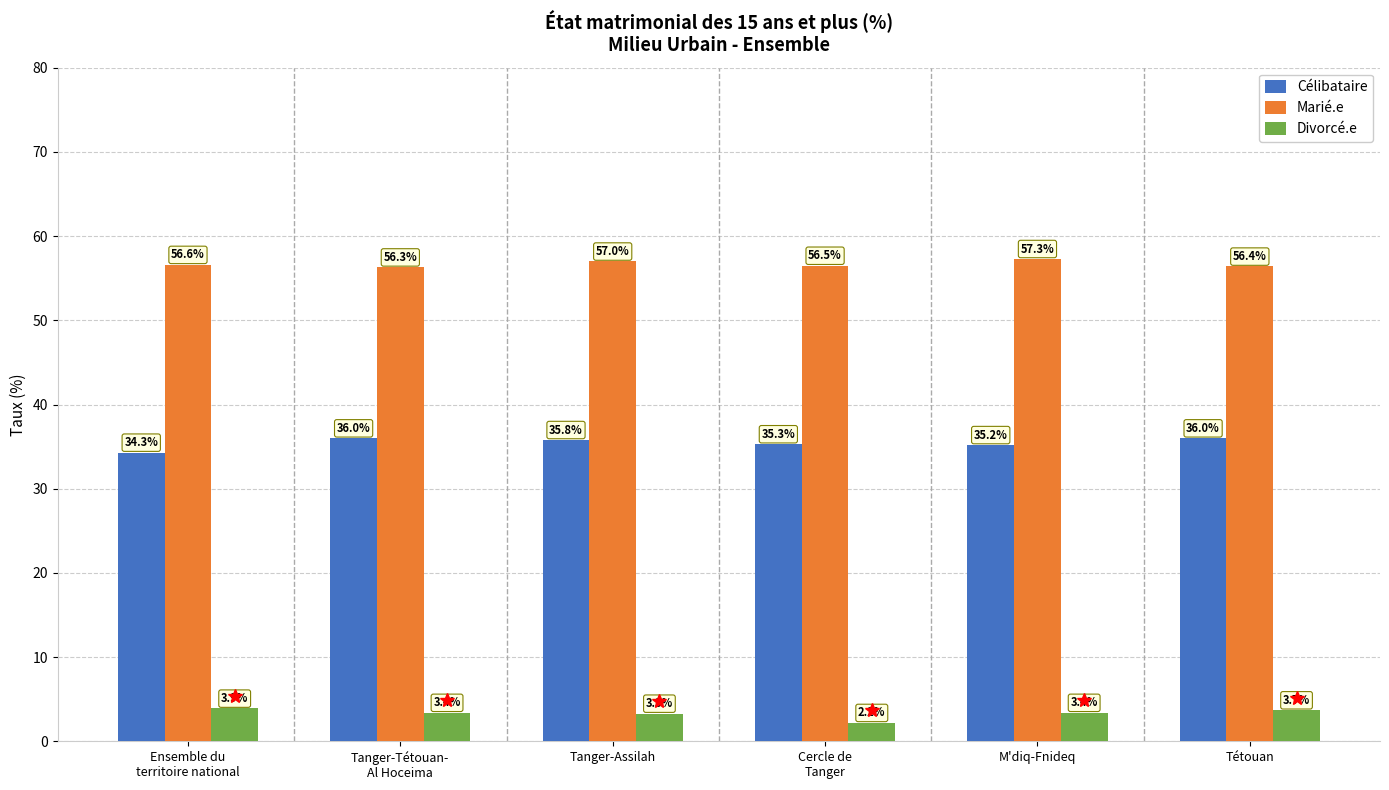

Count the Célibataire values in the range 35 to 36.

5